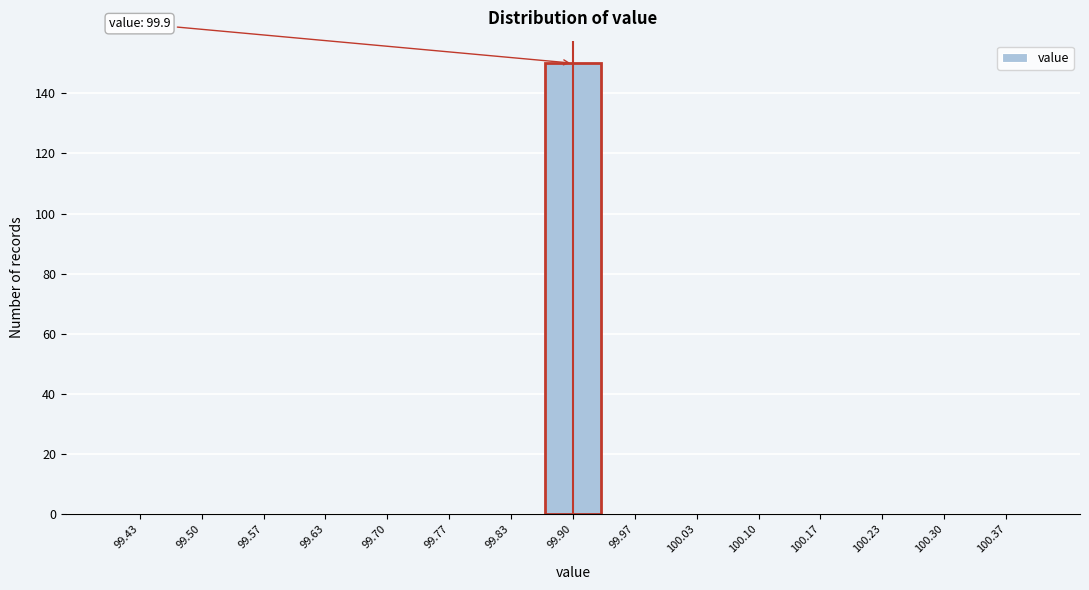

Over which range of the x-axis is the bar tallest?

99.87 to 99.93